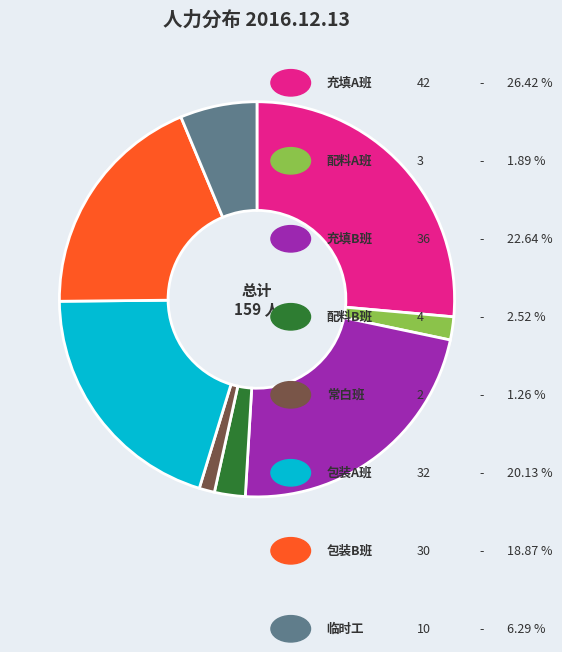

Count the number of slices in the pie.

8